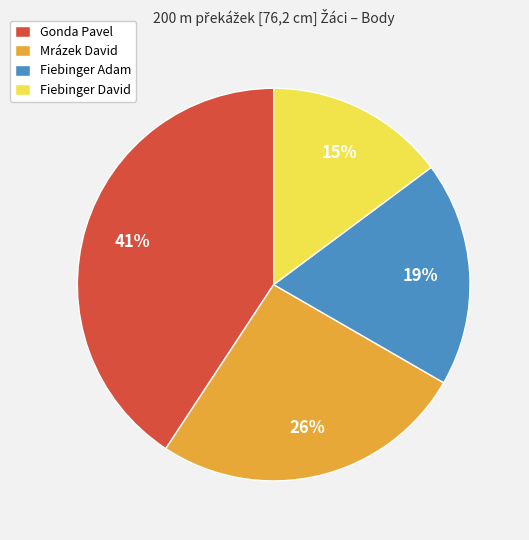

The Fiebinger Adam slice represents 19% of the pie. True or false?

True